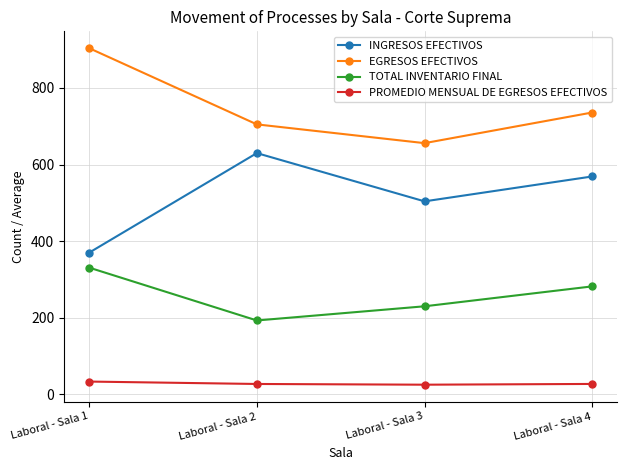

What is the value of the PROMEDIO MENSUAL DE EGRESOS EFECTIVOS point at the 3rd from the left?

25.3